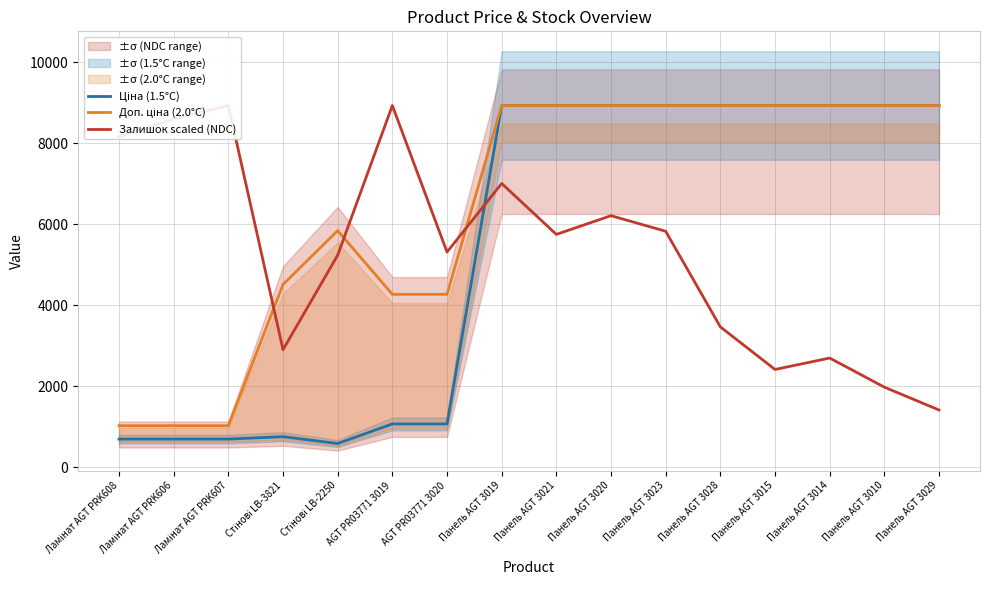

The value of Доп. ціна (2.0°C) at Панель AGT 3010 is 8934.1. True or false?

True